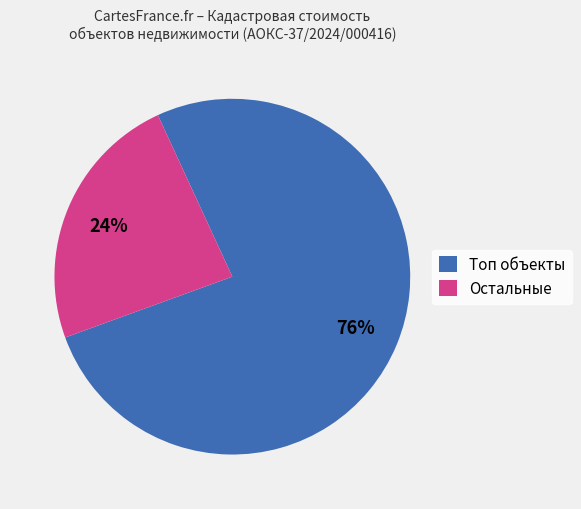

Approximately how many times larger is the value at Остальные compared to Топ объекты?

0.3